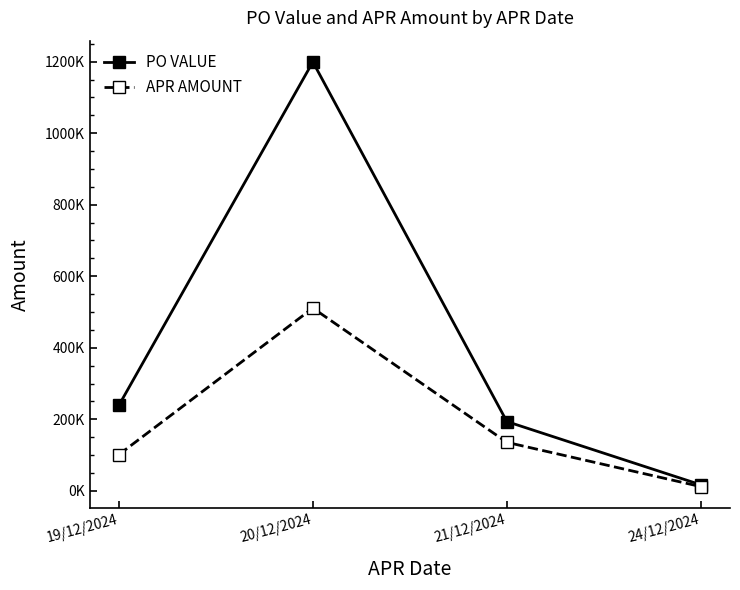

Does the chart have visible grid lines?

No